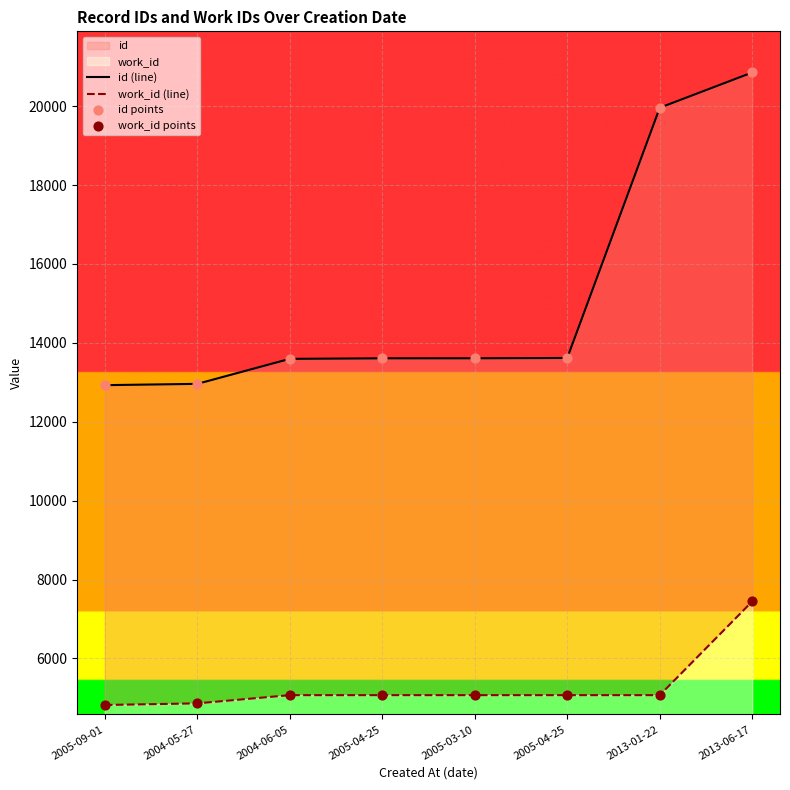

Which series has the largest total across all categories?

id (line)